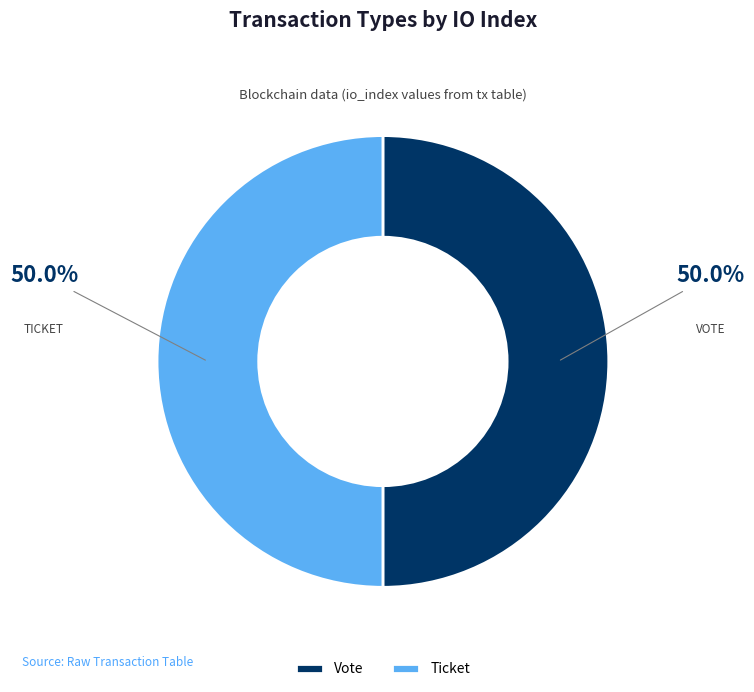

What is the ratio of the value at Ticket to the value at Vote?

1.0